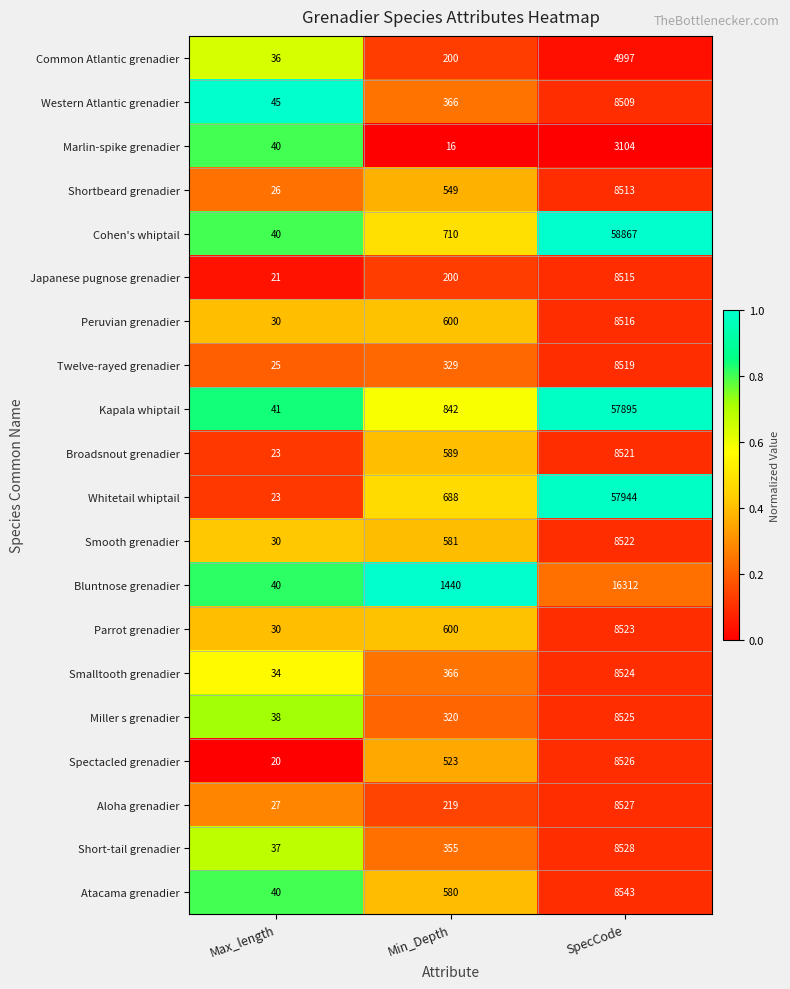

Is it true that Japanese pugnose grenadier equals 8515 at SpecCode?

True